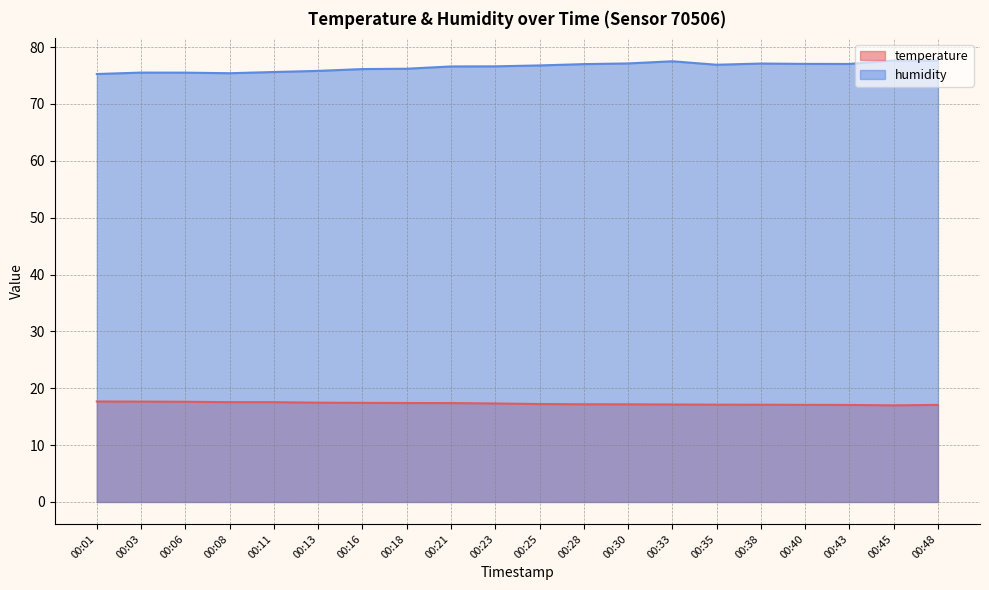

Rank the series by their average value, from highest to lowest.

humidity, temperature